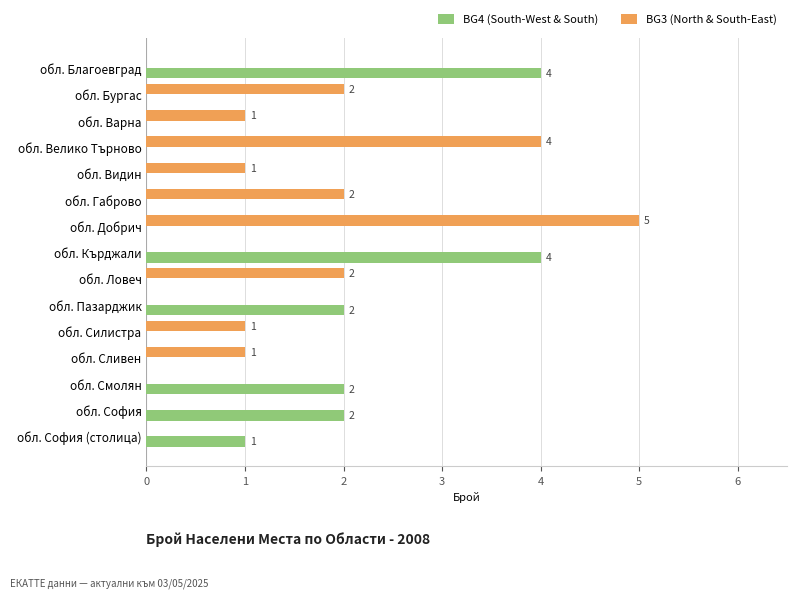

Which series changed the most between обл. Добрич and обл. Пазарджик?

BG3 (North & South-East)